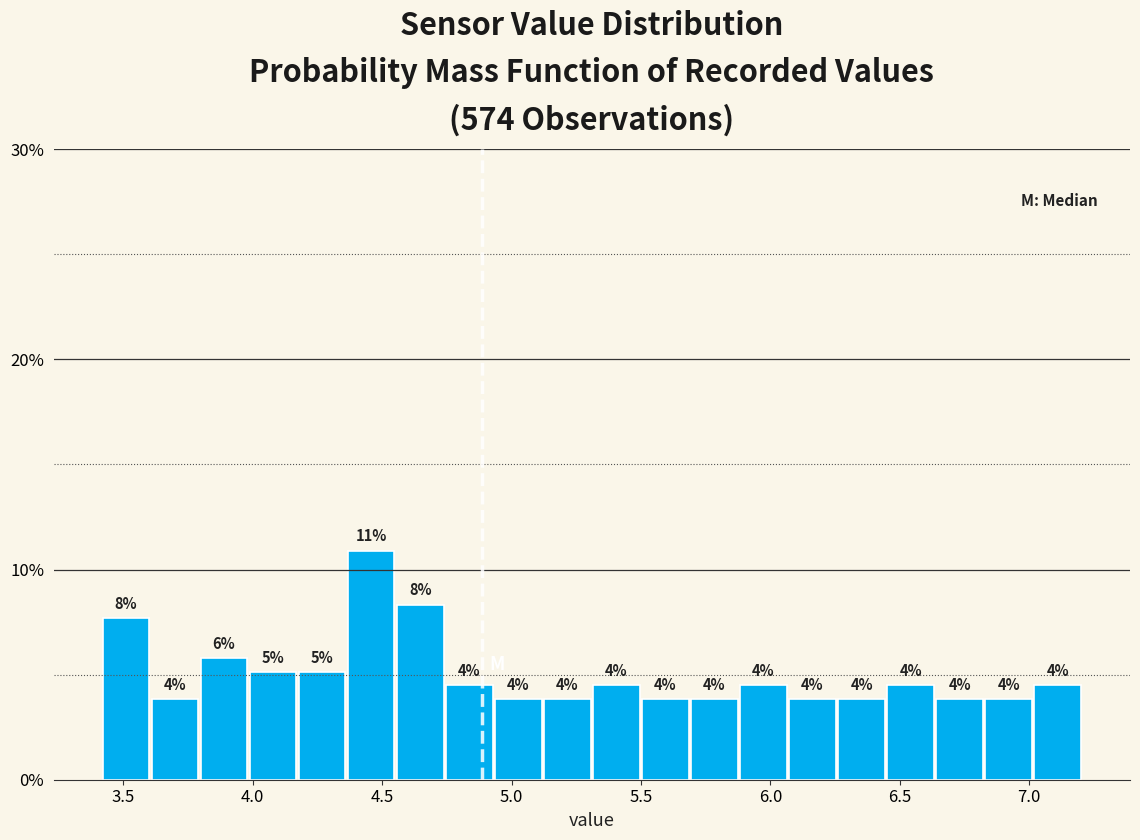

Around what value on the x-axis is the tallest bar? Give the approximate position of its centre, as read against the axis.

4.45